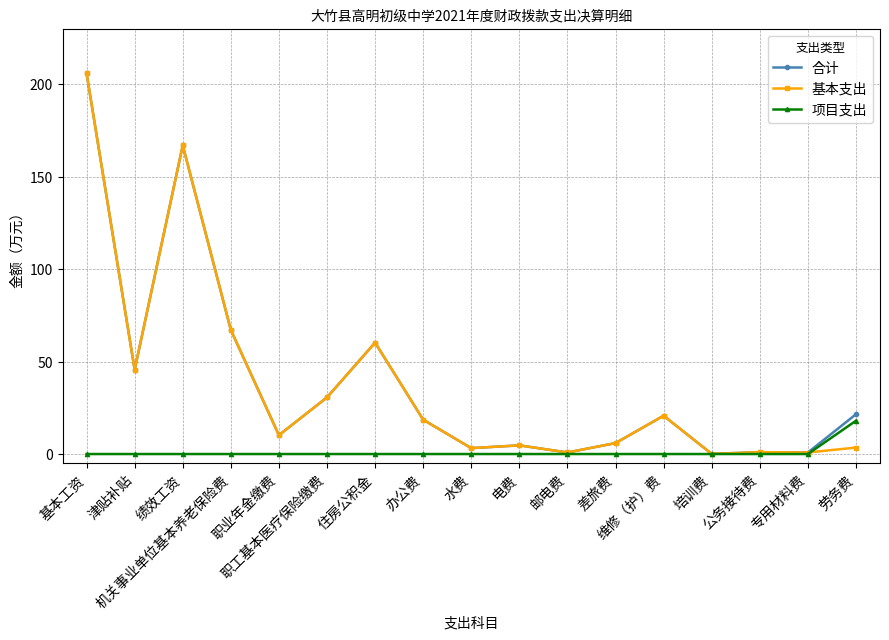

The value of 合计 at 办公费 is 7.7. True or false?

False